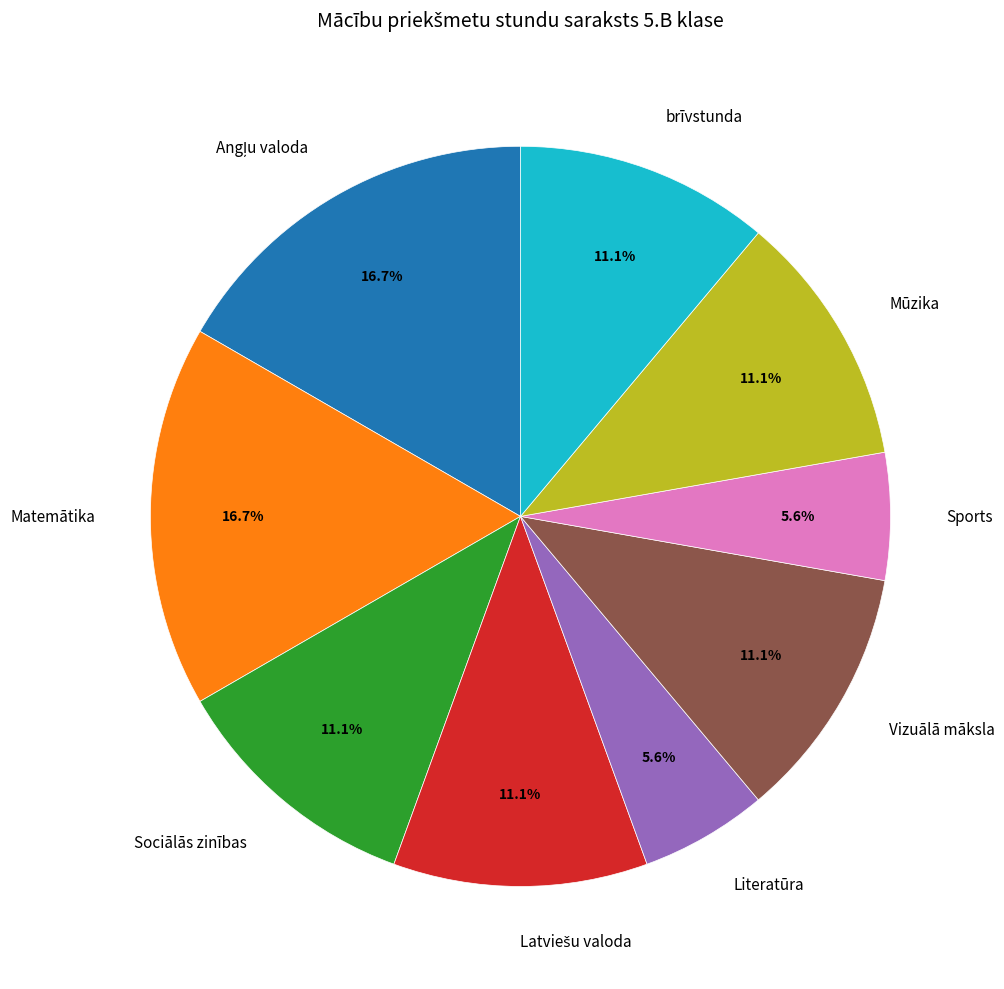

Is Matemātika the majority of the pie?

No